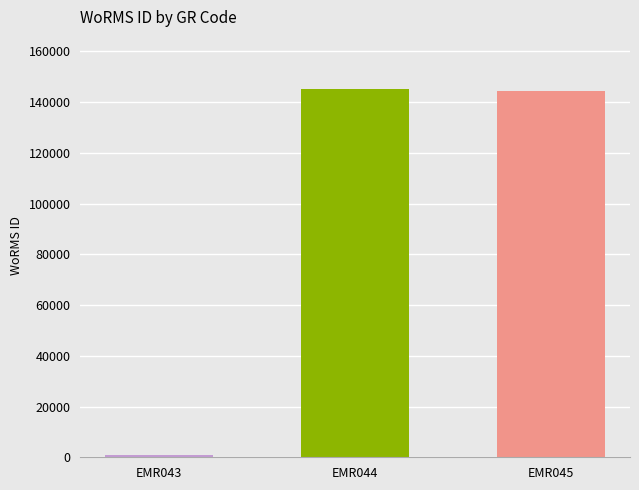

Does the chart contain stacked bars?

No